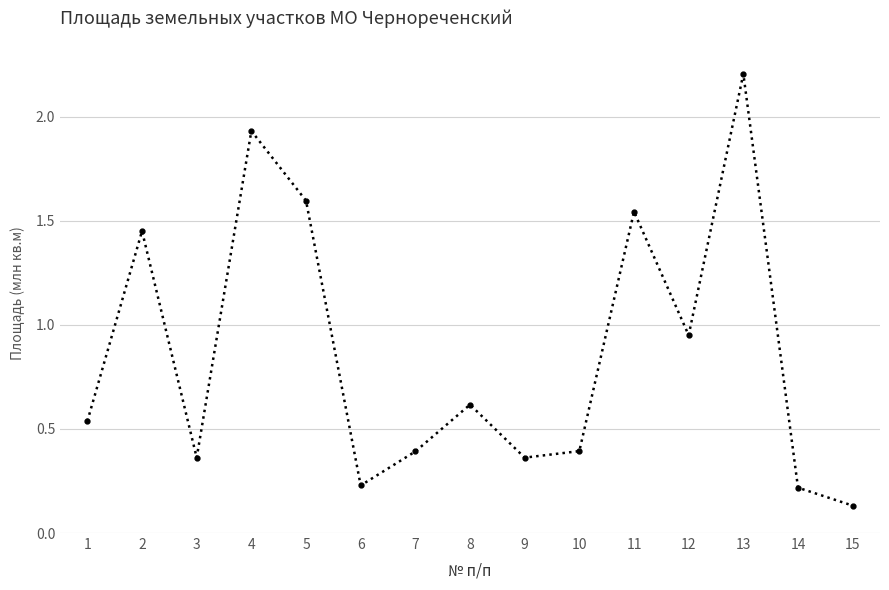

How many interior local peaks (higher than both neighbors) does the data have?

5